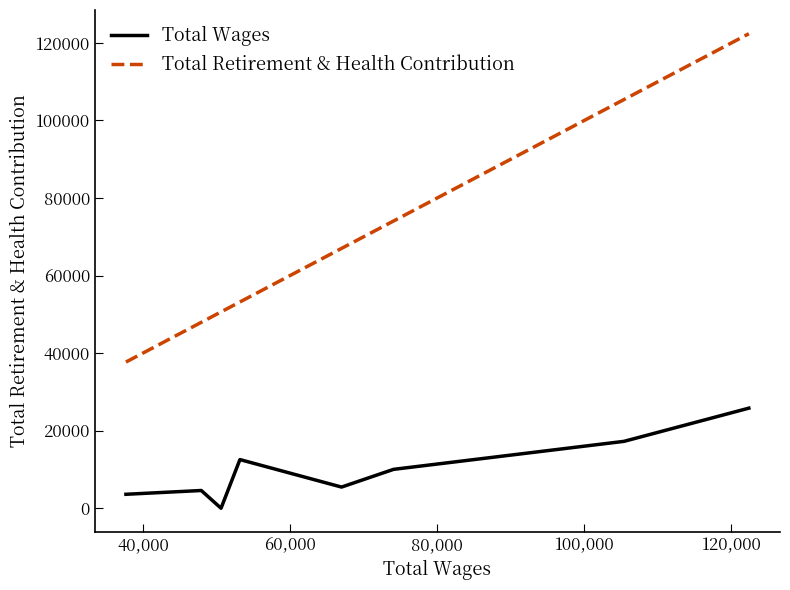

List the series in order of their overall mean, lowest first.

Total Wages, Total Retirement & Health Contribution